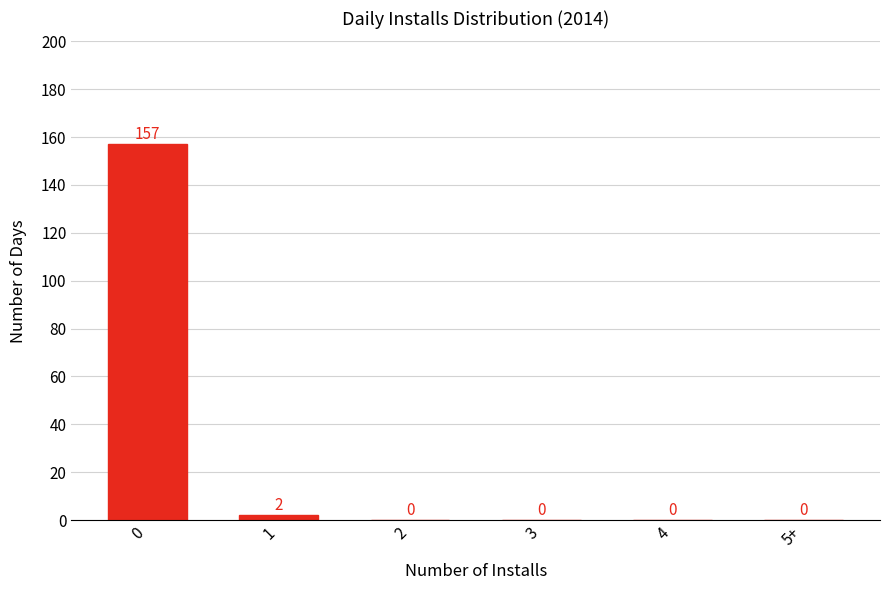

Reading right to left, list all the values displayed in this chart.

5+=0	4=0	3=0	2=0	1=2	0=157